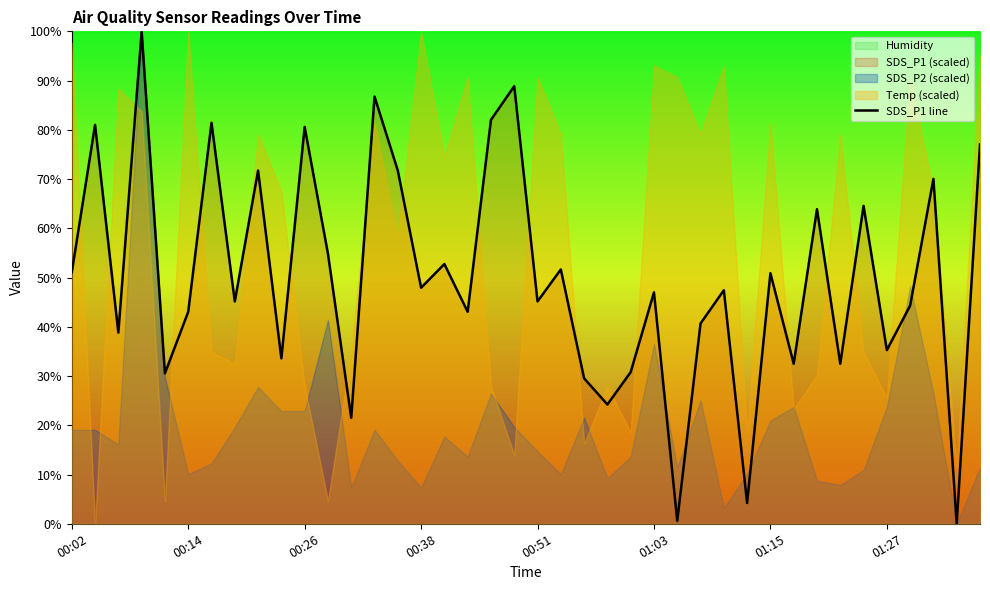

The SDS_P1 line series shows 35.3 at 01:27. True or false?

True